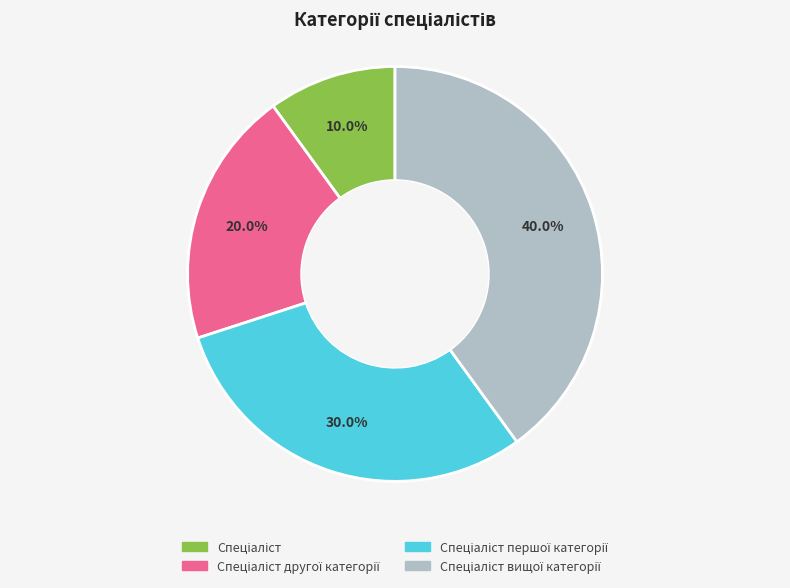

Is there any slice that represents more than half of the pie?

No